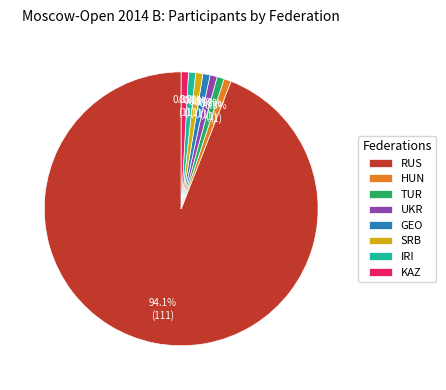

To the nearest percent, what percentage of the pie is TUR?

1%